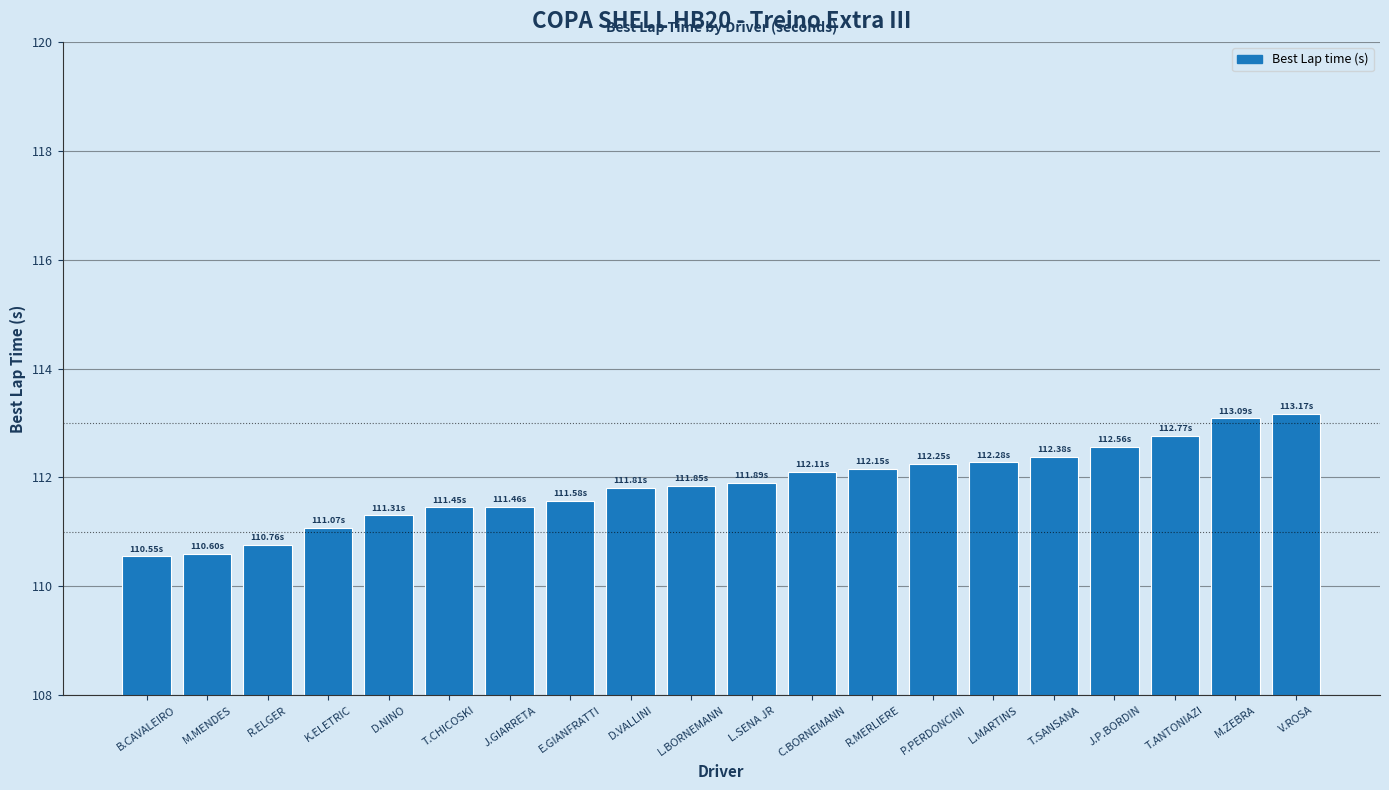

What is the label of the 4th bar from the left?

K.ELETRIC